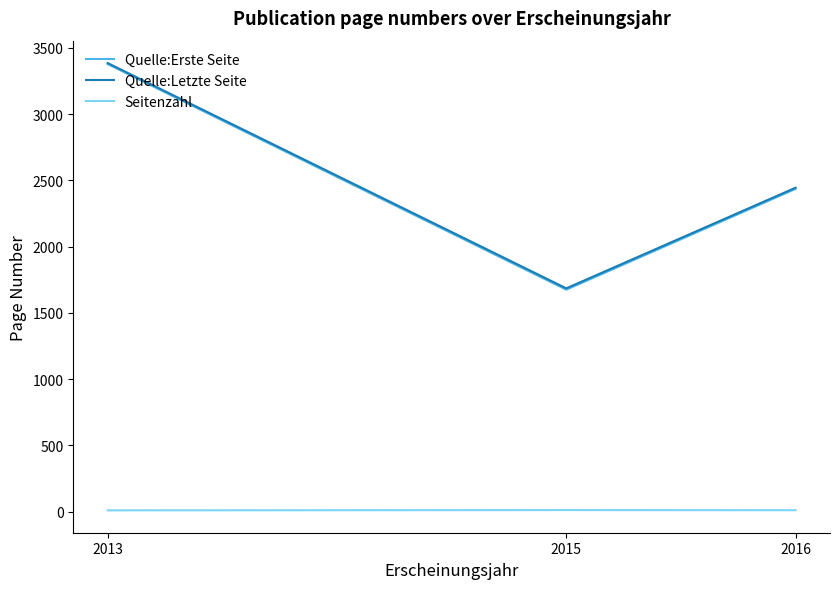

At which label is Quelle:Erste Seite closest to 2526?

2016